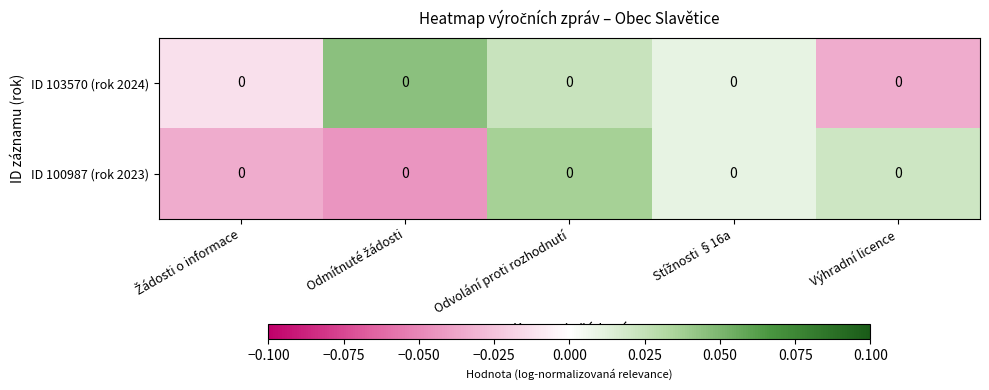

Which has a higher value, Žádosti o informace or Odvolání proti rozhodnutí?

Odvolání proti rozhodnutí